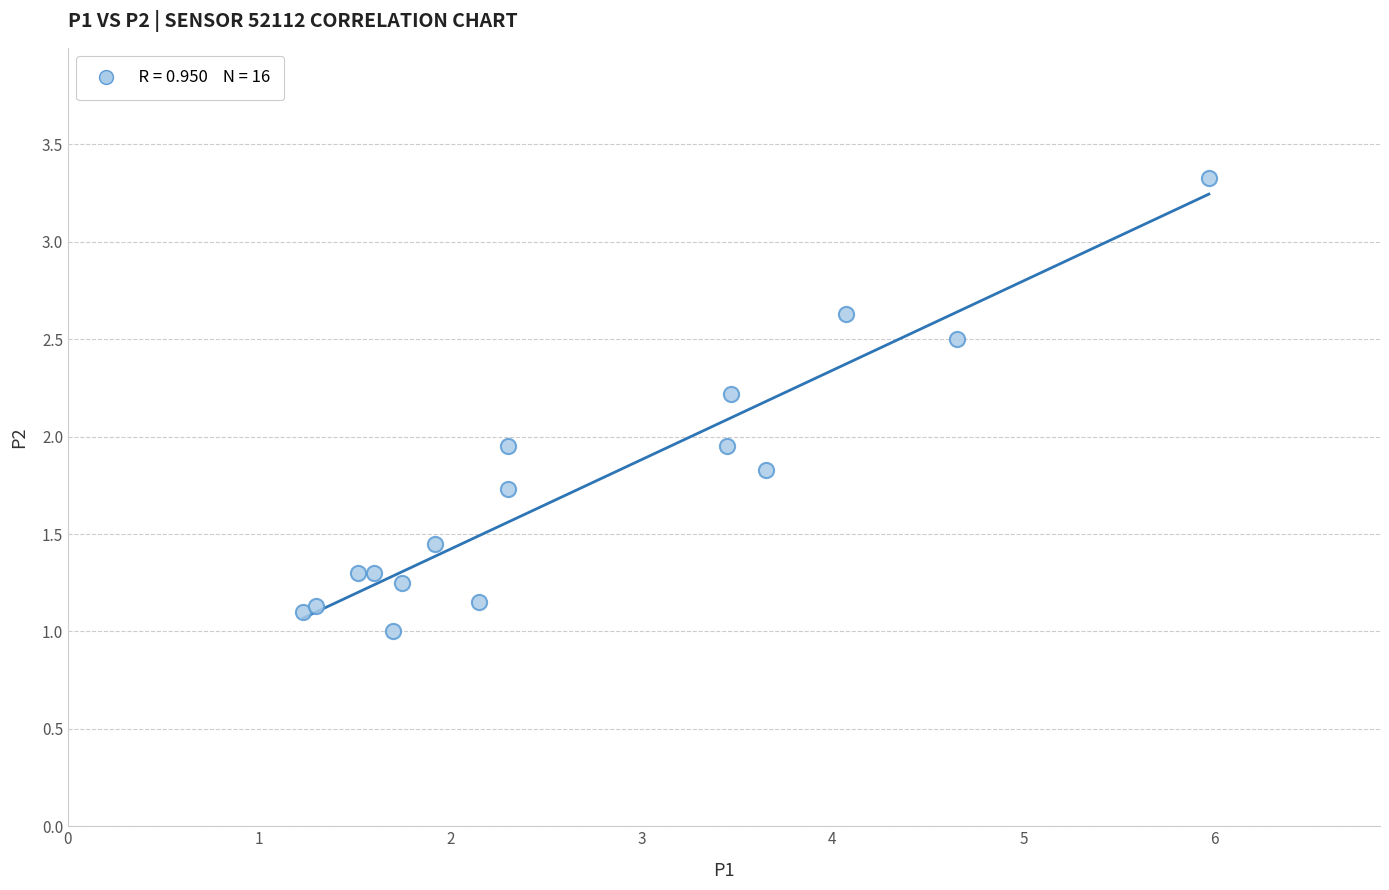

What is the range of X values (max minus min)?

4.7